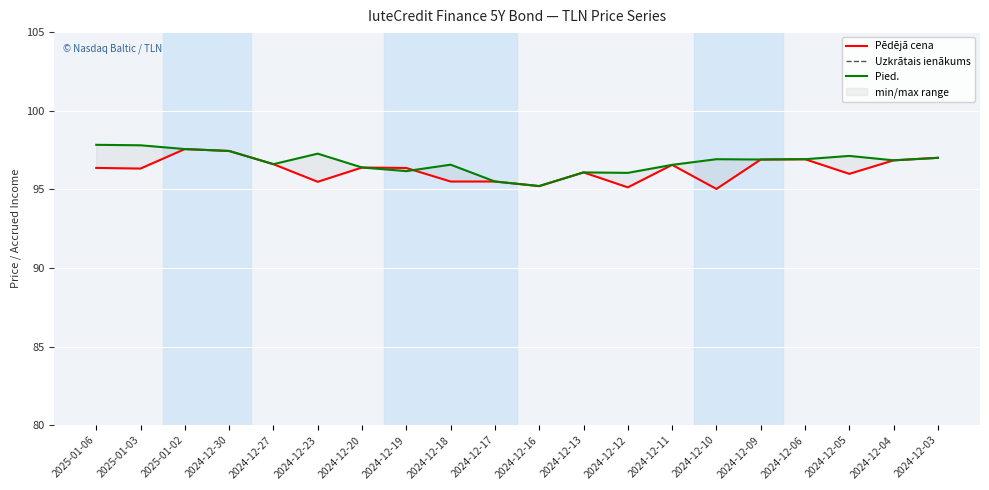

Where is Uzkrātais ienākums nearest to the value 2?

2024-12-09